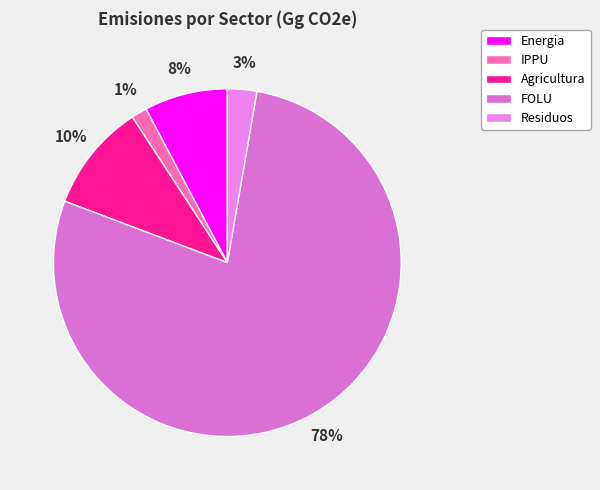

To the nearest percent, what percentage of the pie is Agricultura?

10%